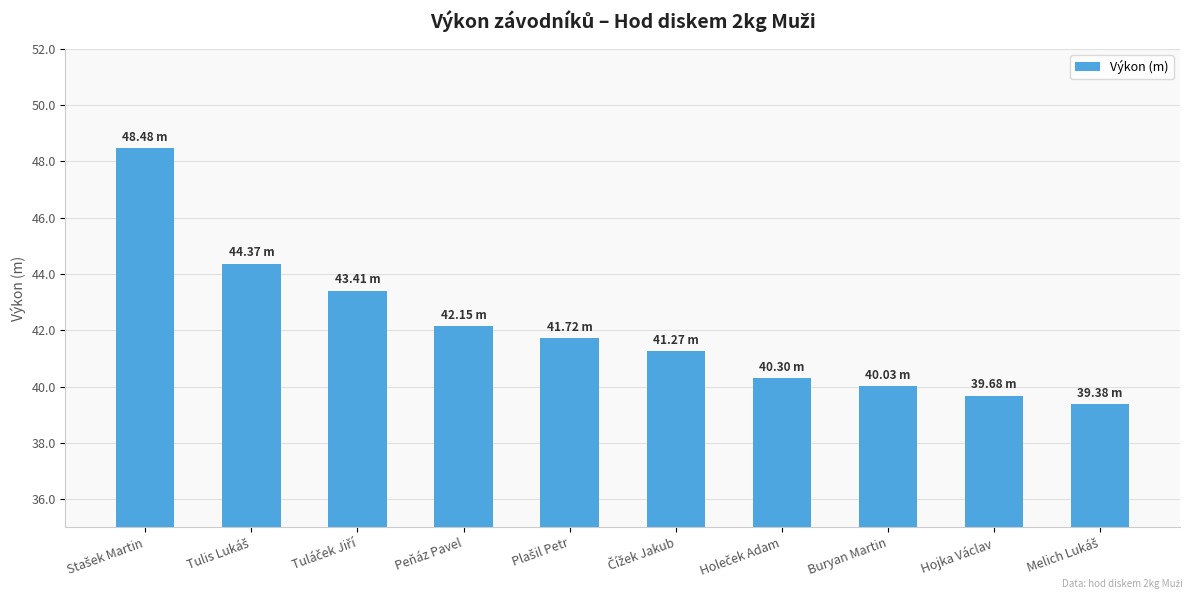

What is the difference between the maximum and minimum values?

9.1